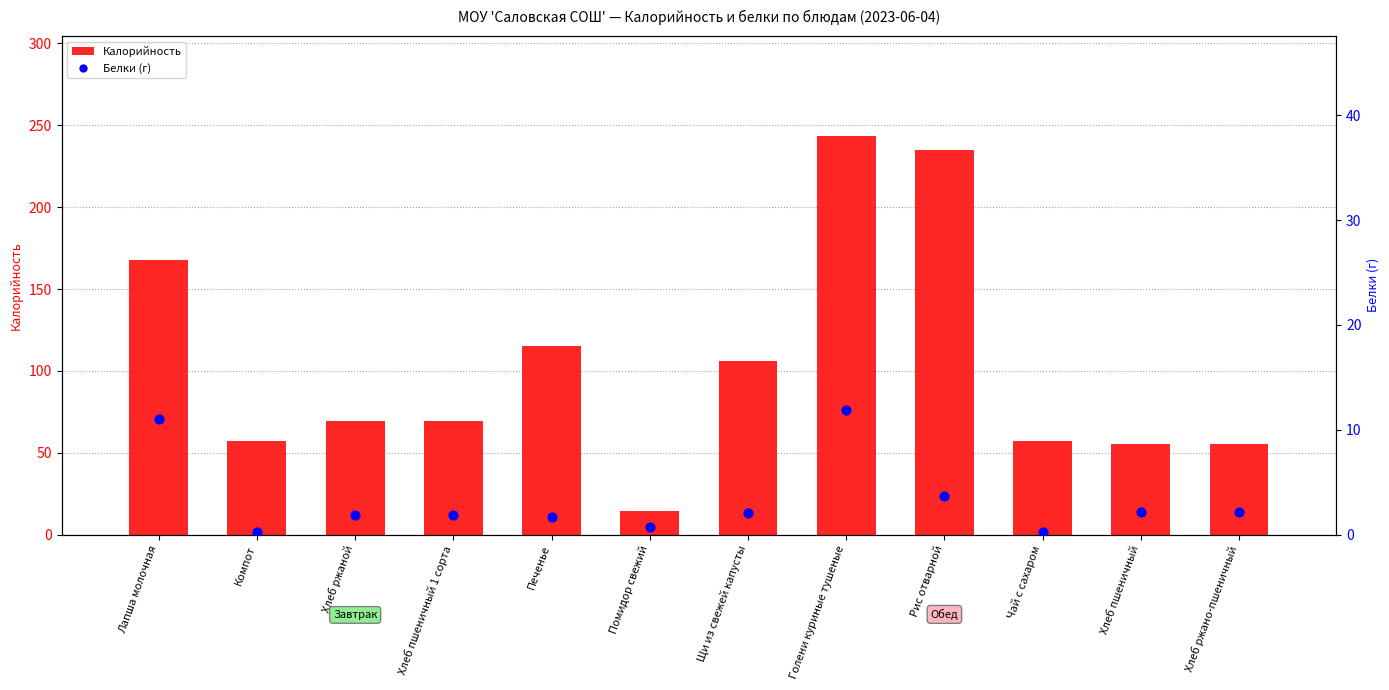

At which category is the sum across all series the highest?

Голени куриные тушеные